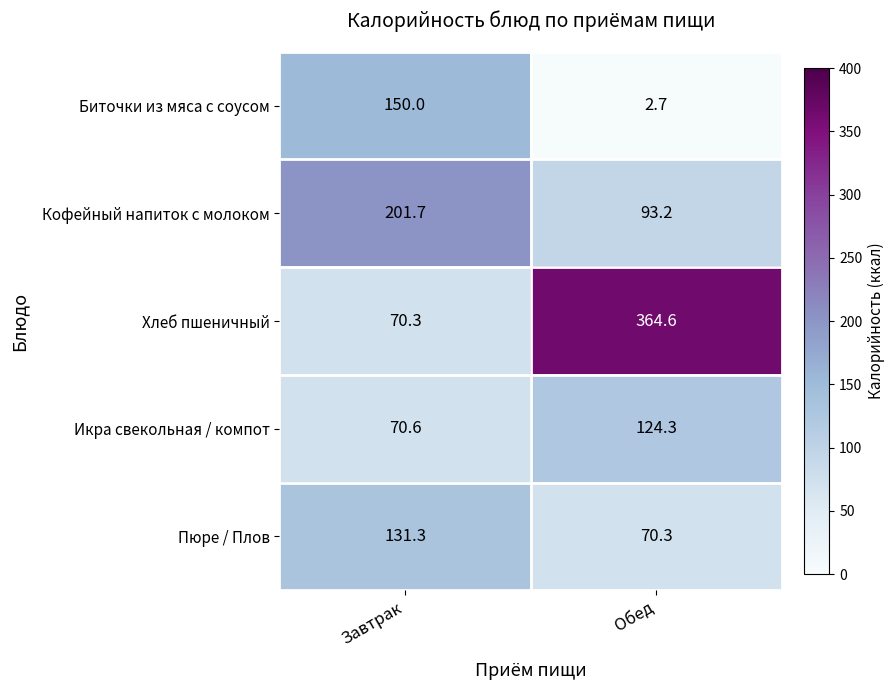

At how many categories does at least one series exceed 218?

1